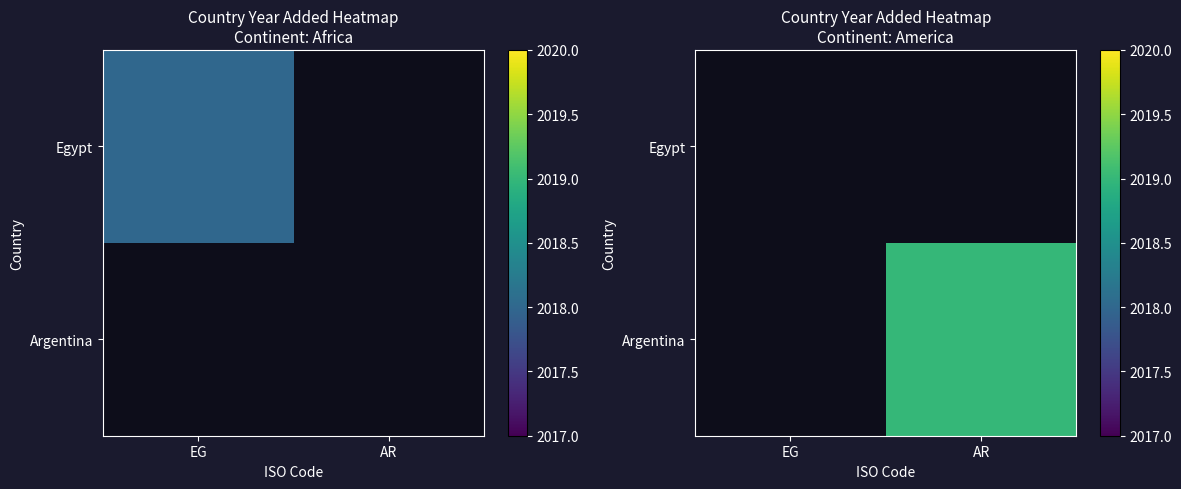

How many positive values does the Argentina series have?

1